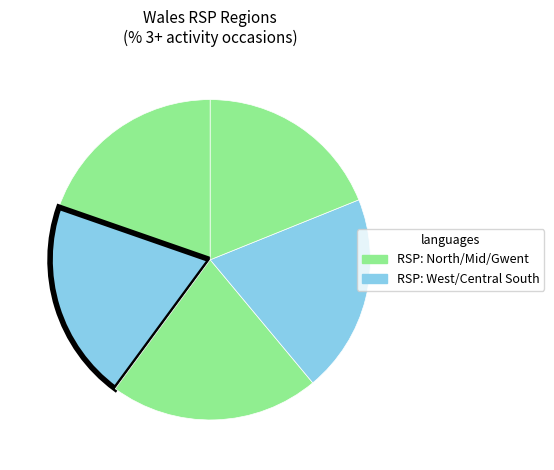

How many segments does this pie chart have?

5